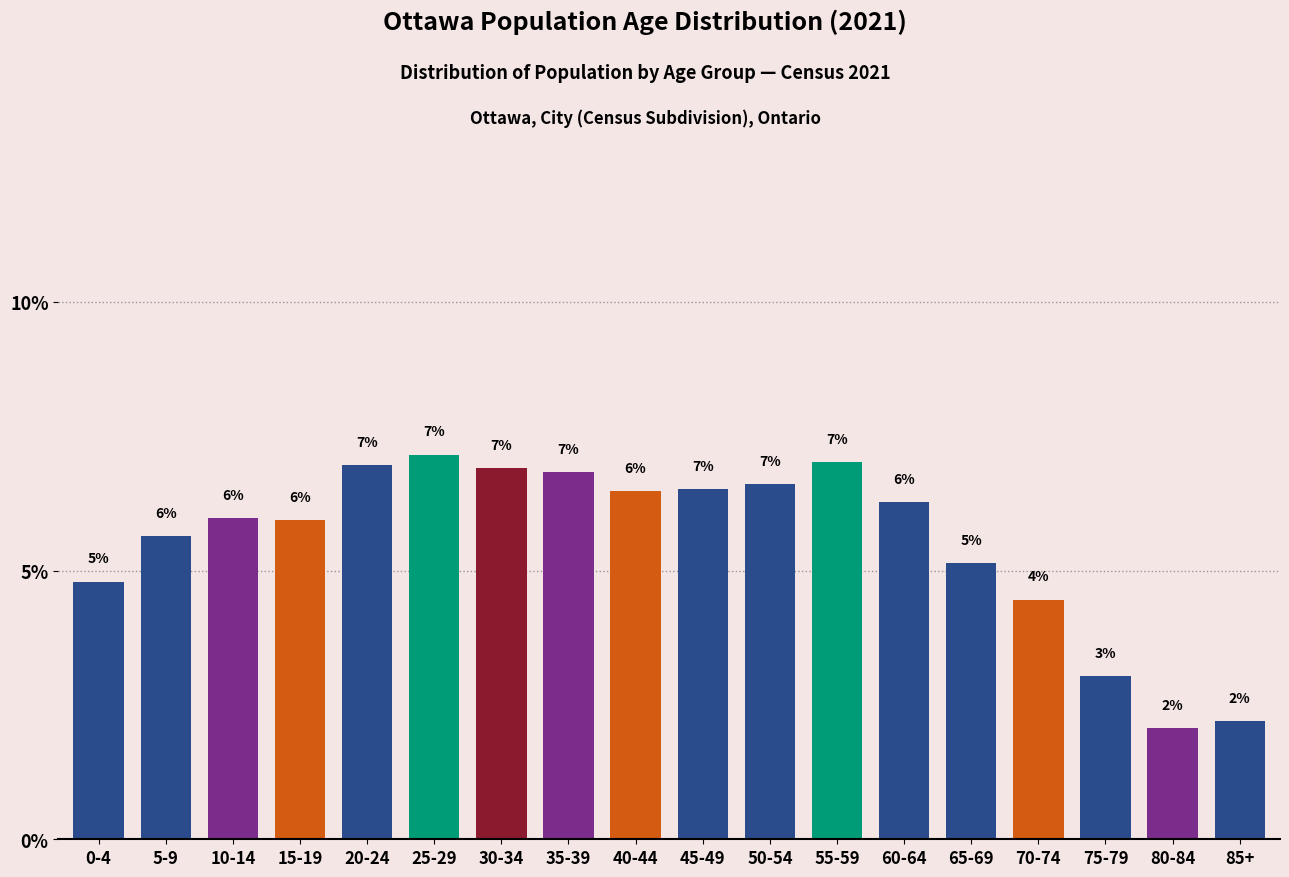

What is the difference between the second highest and minimum values?

5.0